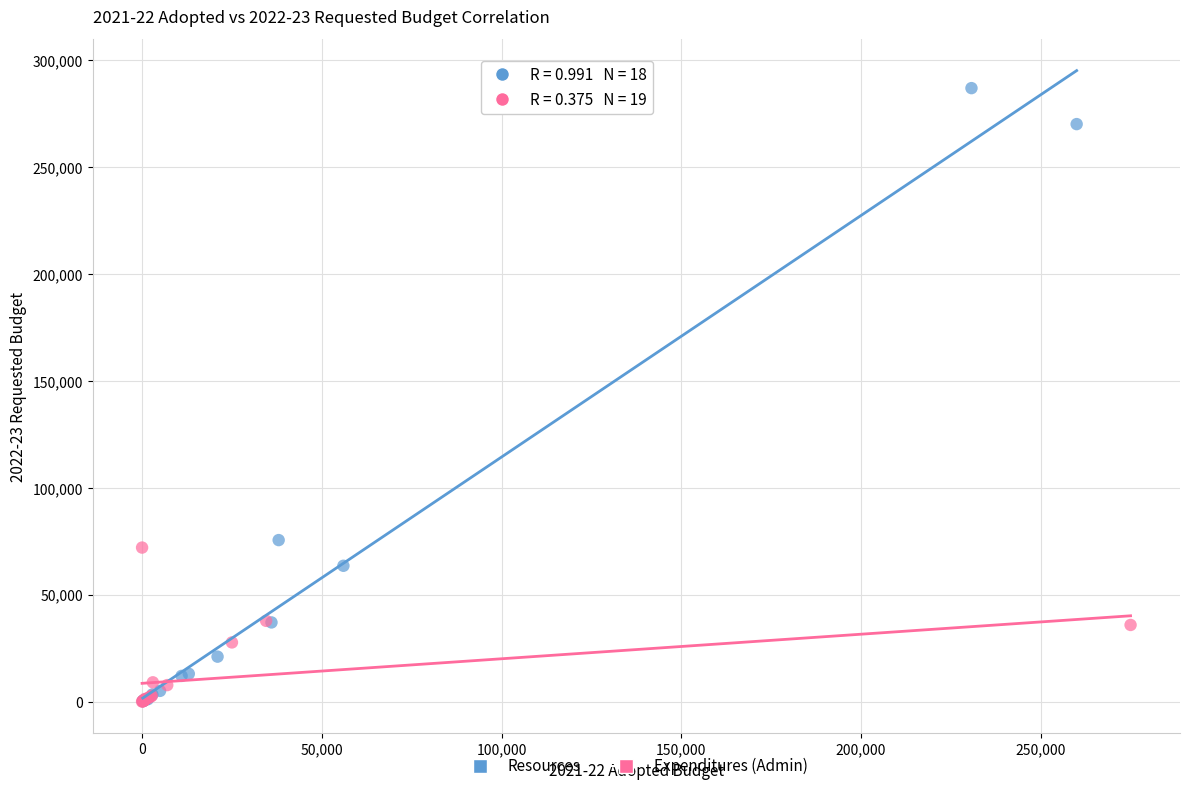

Which series reaches the maximum Y coordinate?

Resources